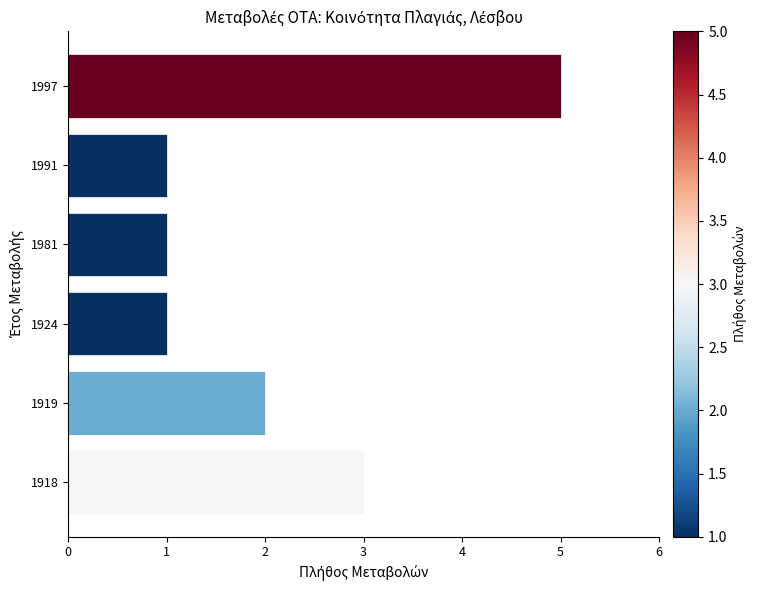

Count the number of categories in the chart.

6